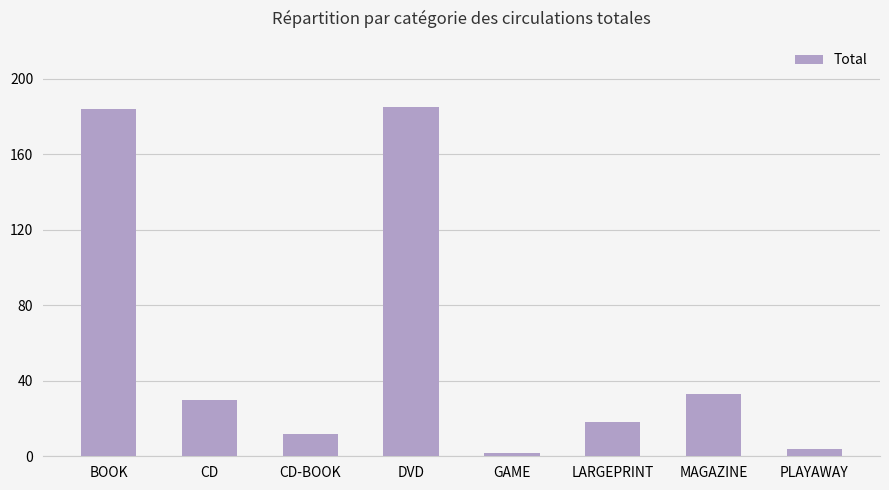

True or false: the data shows 5 at LARGEPRINT.

False